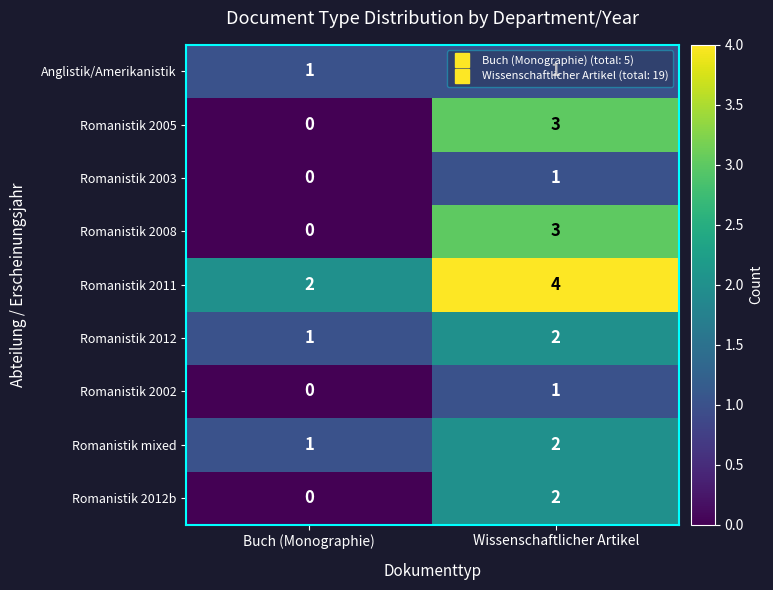

How many values in the Romanistik 2008 series are below 3?

1